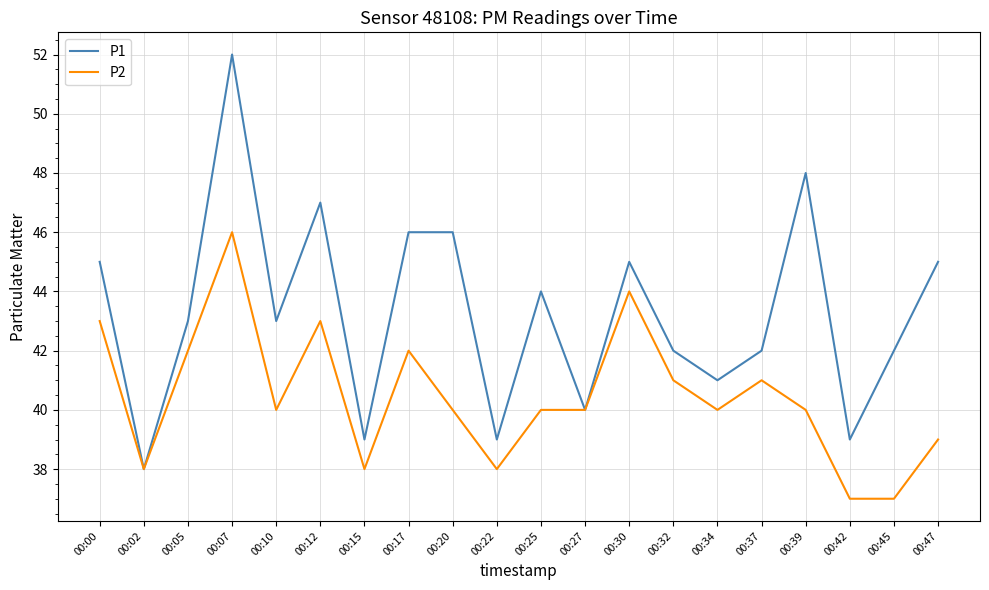

List the series in order of their overall mean, highest first.

P1, P2